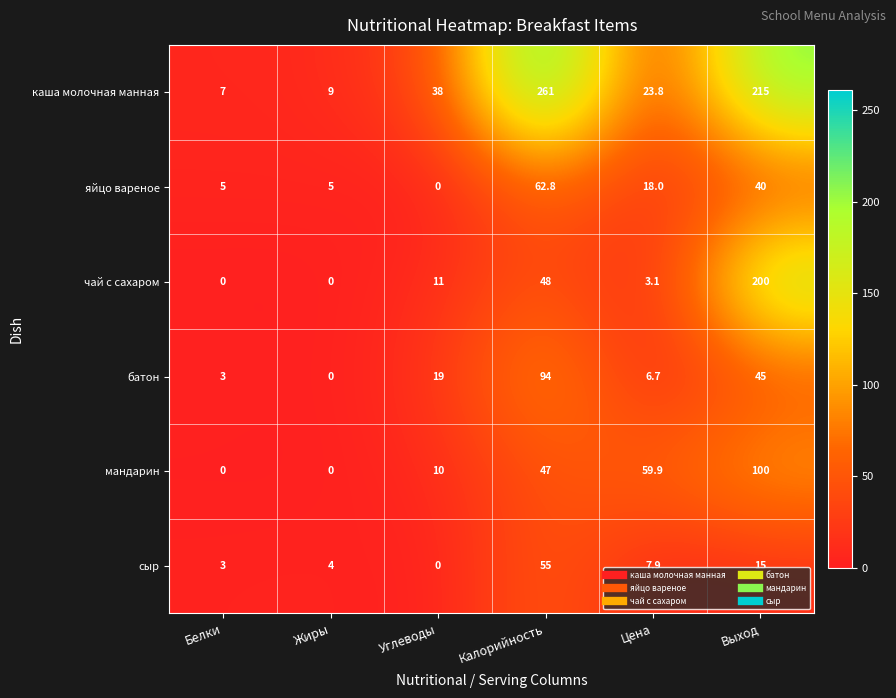

How many values in the мандарин series are below 47?

3